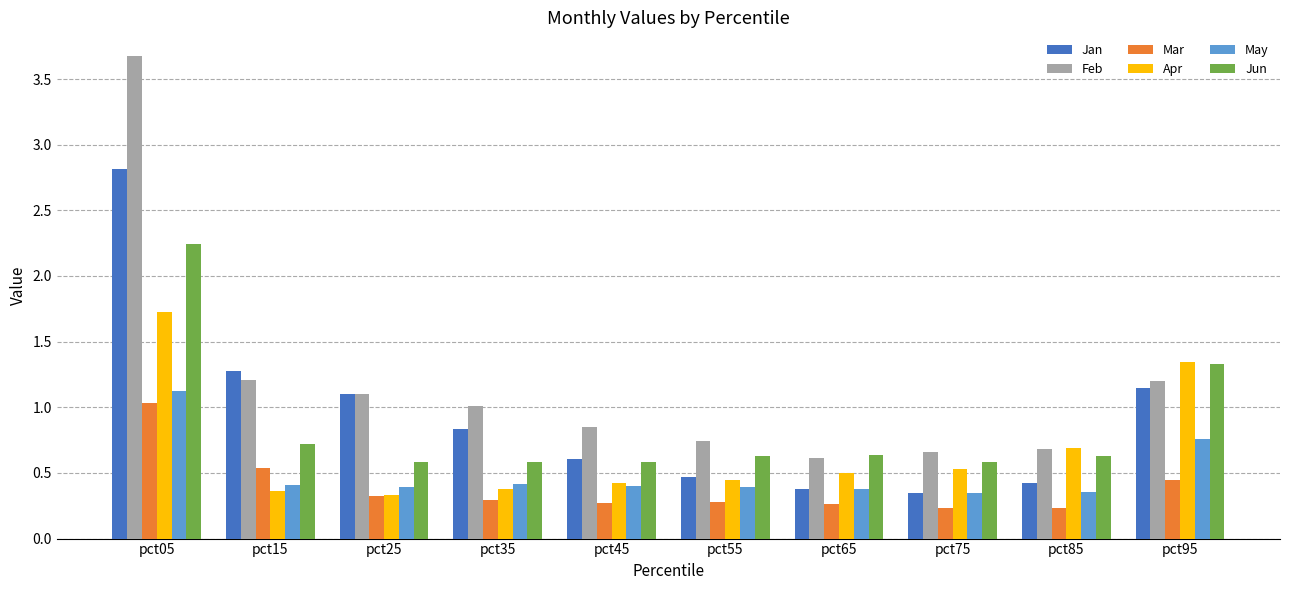

At which category is the sum across all series the highest?

pct05